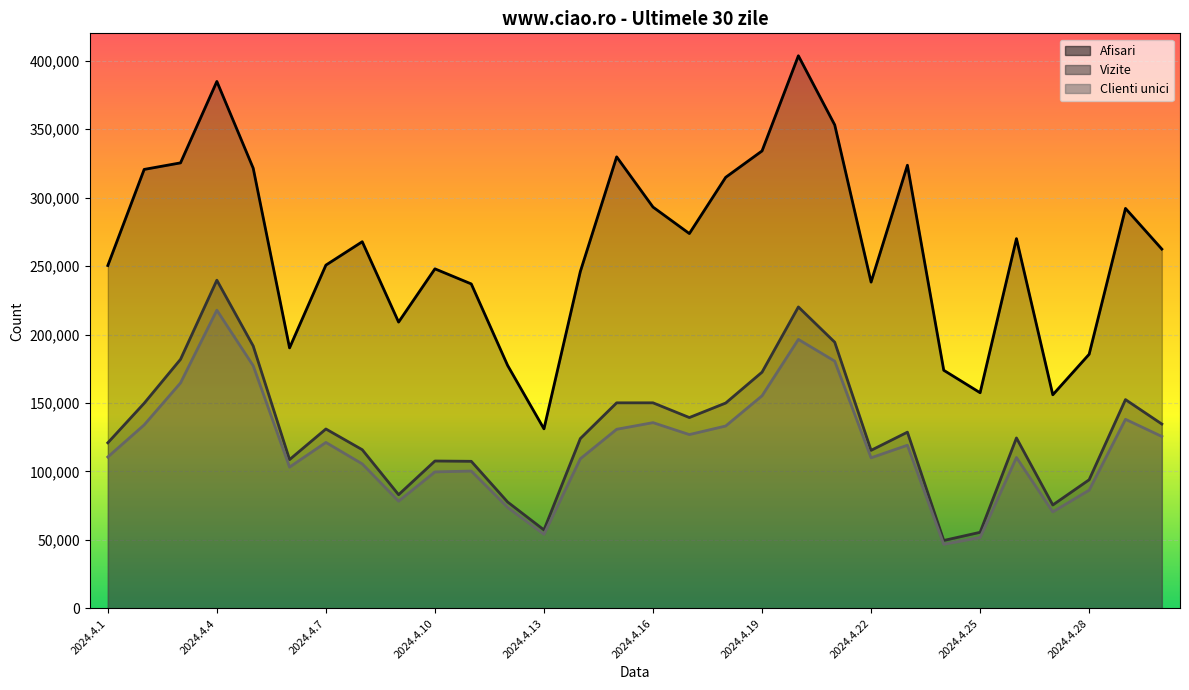

True or false: Afisari and Clienti unici cross at least once.

False